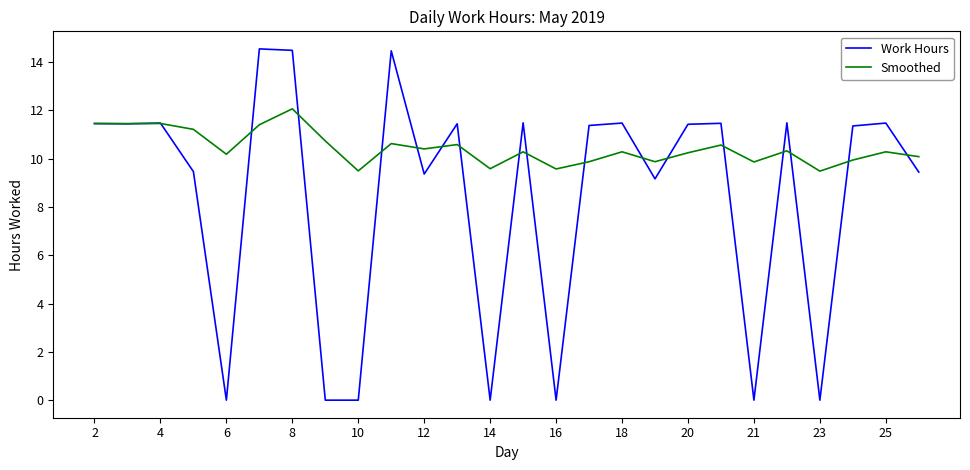

Which series has the largest range (max minus min)?

Work Hours